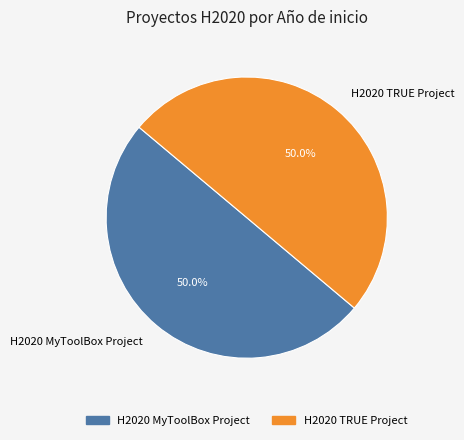

To the nearest percent, what percentage of the pie is H2020 MyToolBox Project?

50%